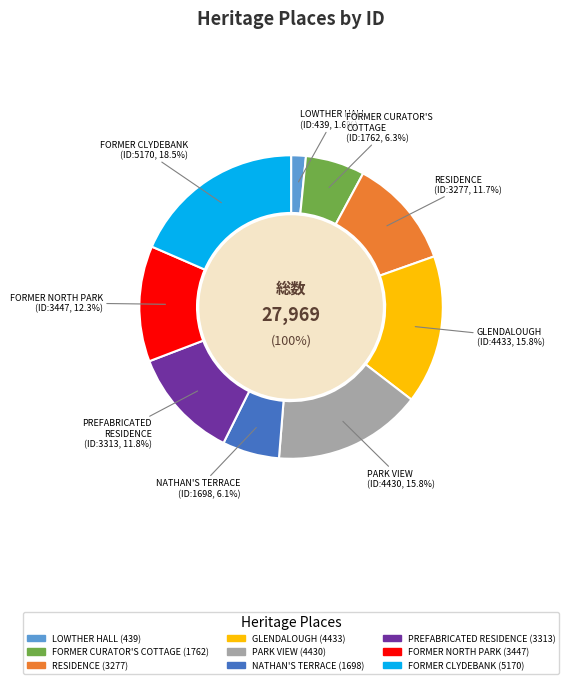

Approximately how many times larger is the value at NATHAN'S TERRACE compared to LOWTHER HALL ANGLICAN GRAMMAR SCHOOL?

3.9